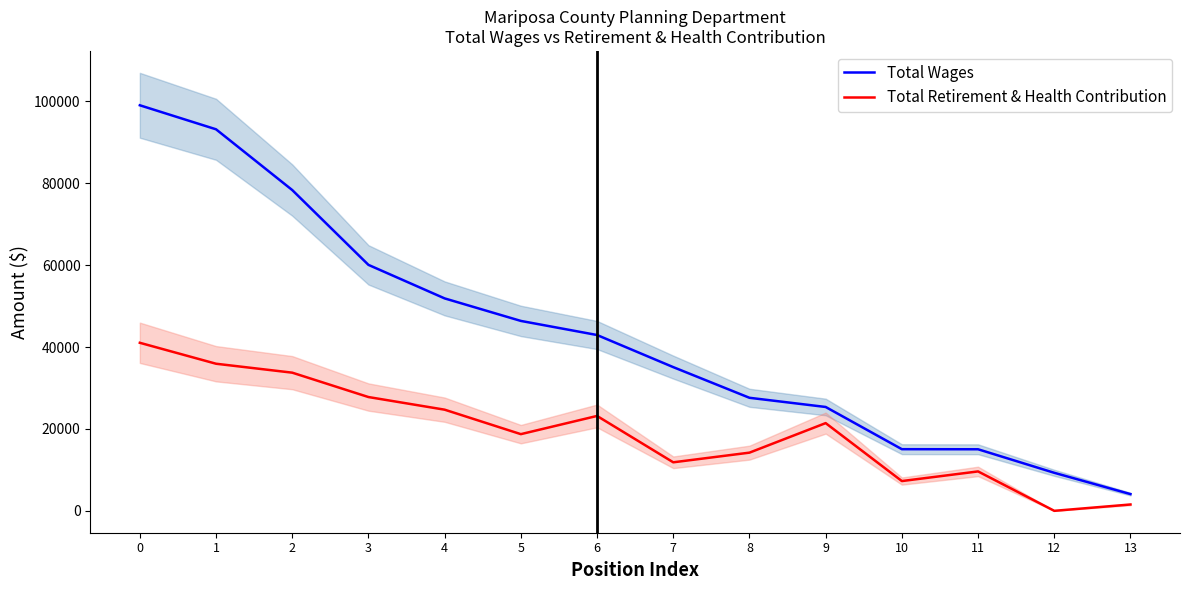

How many data points in Total Wages are less than 42948?

7